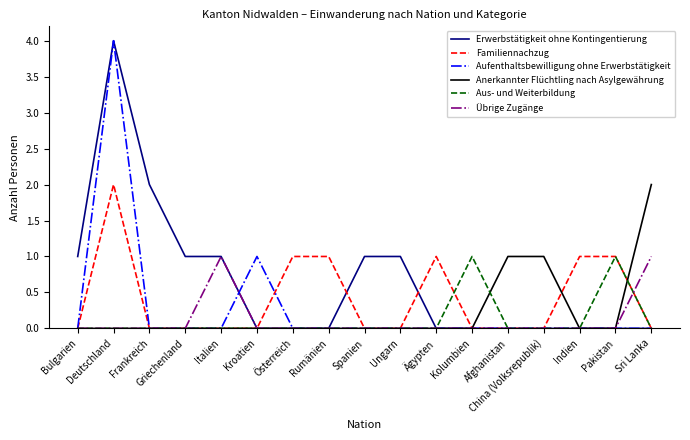

Is it true that Familiennachzug equals 1 at Pakistan?

True